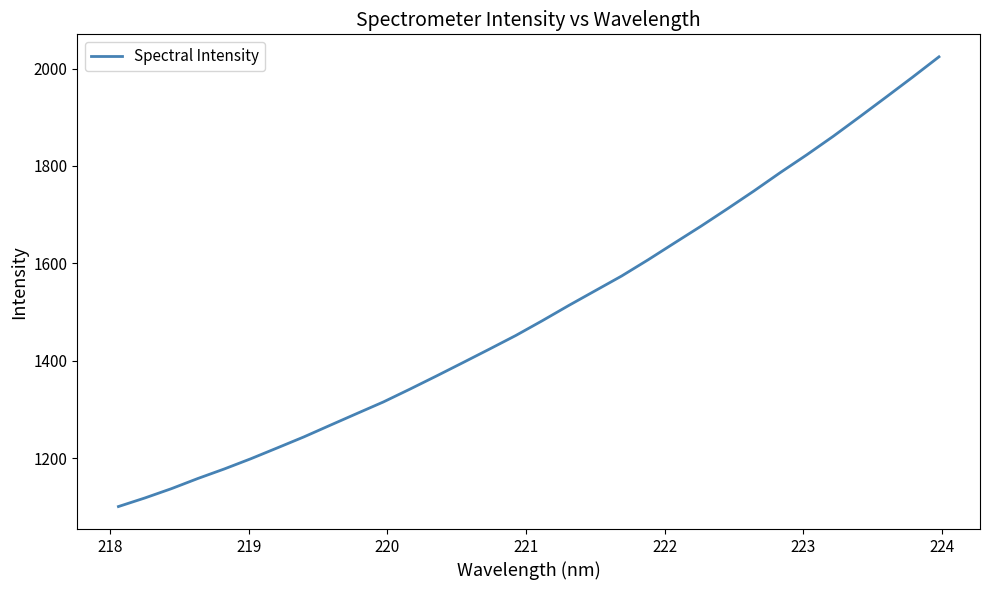

What is the greatest value displayed?

2024.1